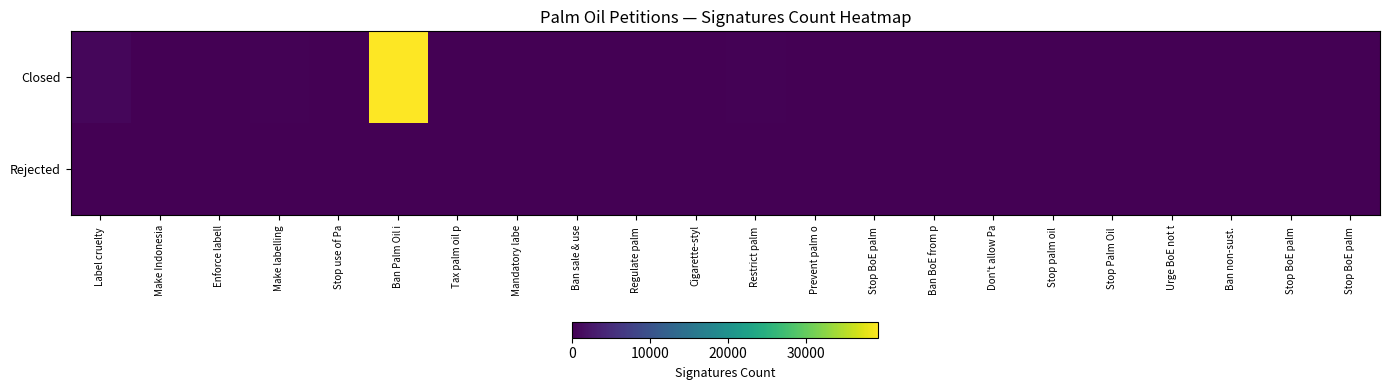

Count the number of categories in the chart.

22